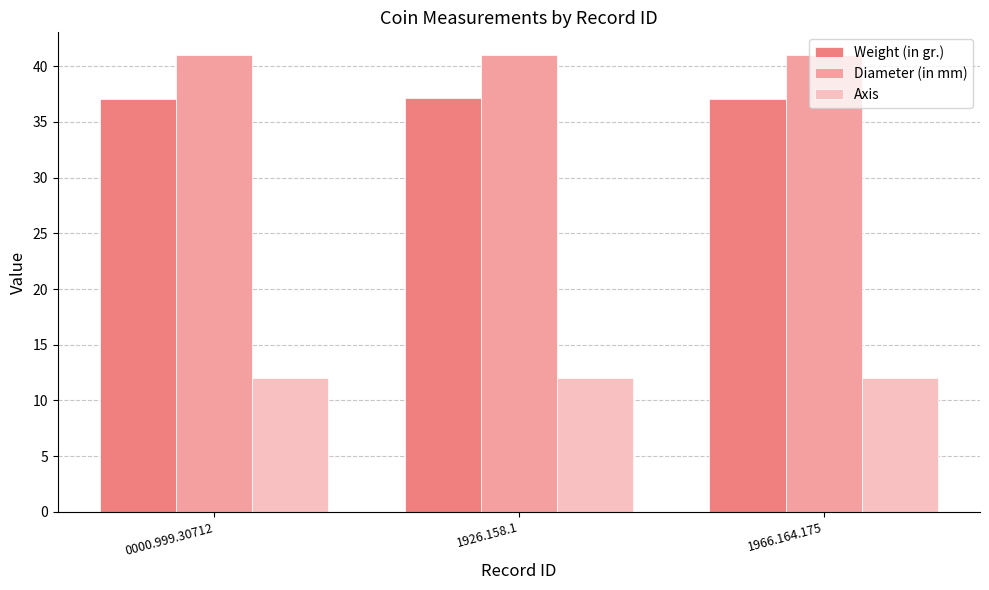

What value does the Diameter (in mm) series have at 0000.999.30712?

41.0